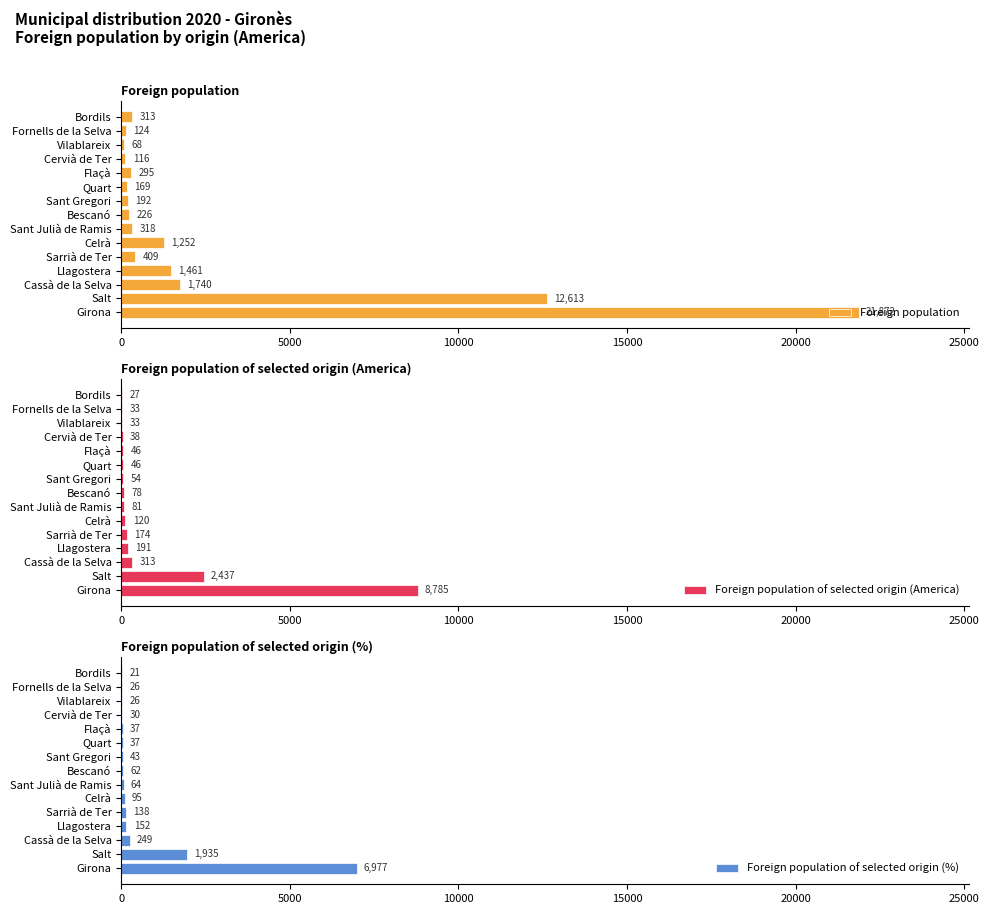

Is it true that Foreign population of selected origin (%) equals 138 at Sarrià de Ter?

True